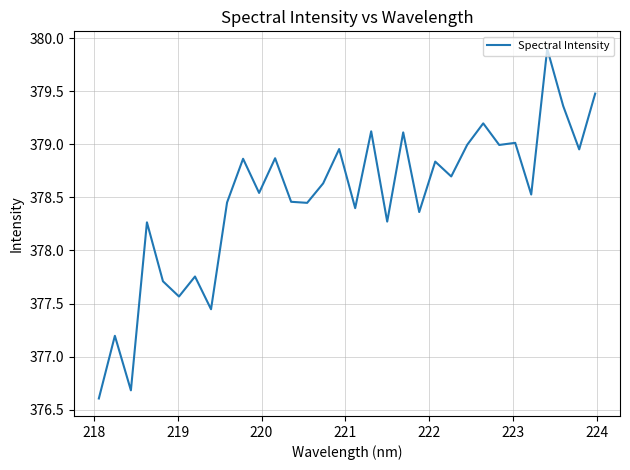

What is the maximum value shown in the chart?

379.9